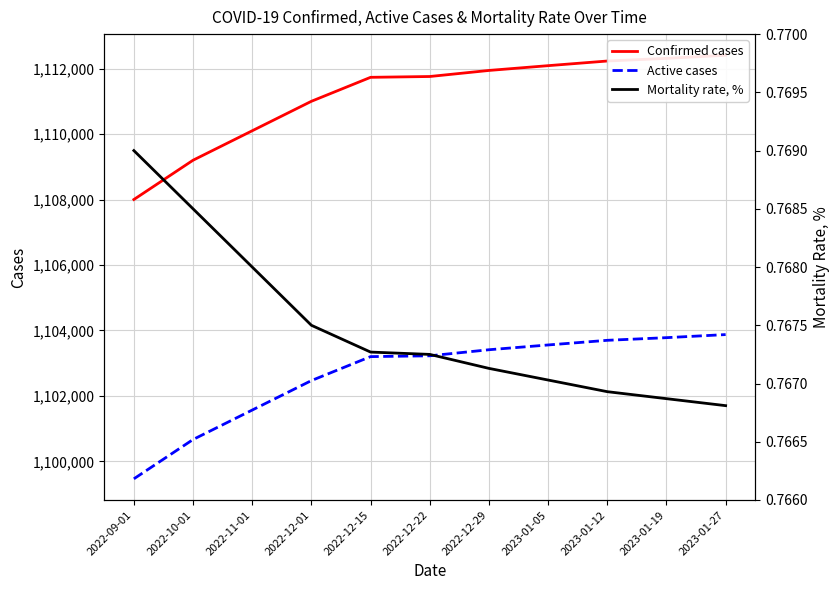

List the labels in order of Confirmed cases value, smallest first.

2022-09-01, 2022-10-01, 2022-11-01, 2022-12-01, 2022-12-15, 2022-12-22, 2022-12-29, 2023-01-05, 2023-01-12, 2023-01-19, 2023-01-27